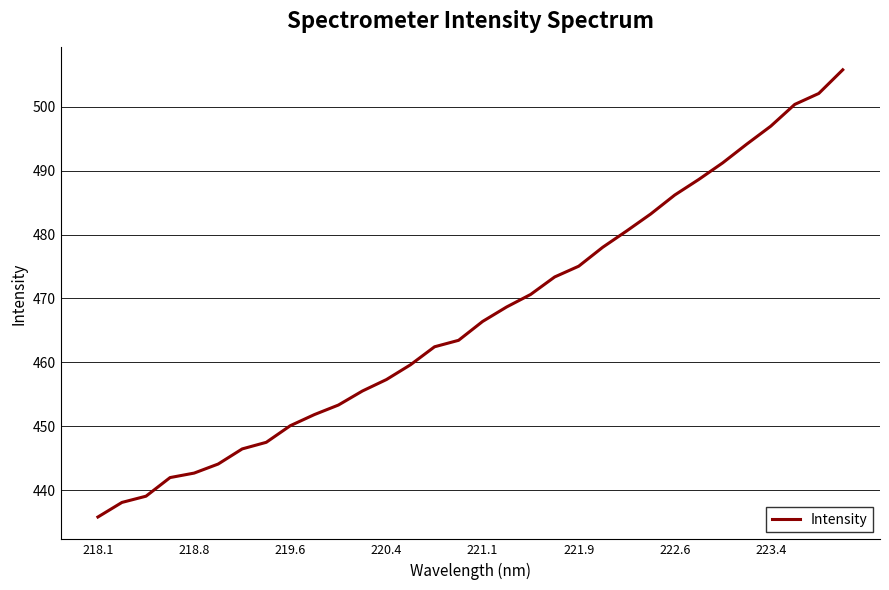

What is the sum of all values?

14950.7